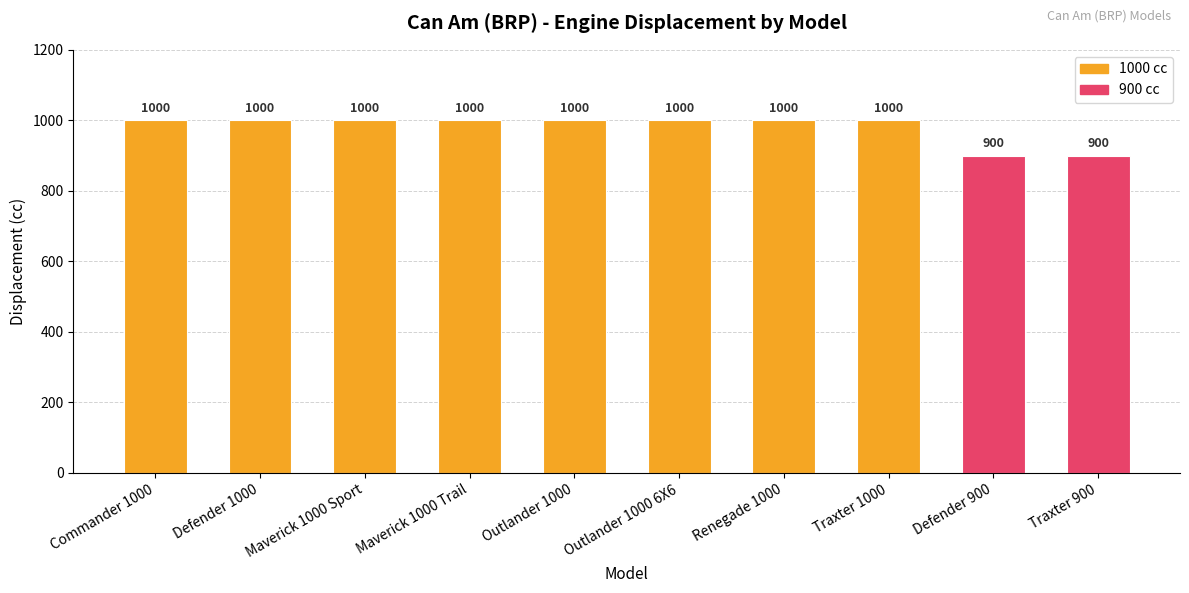

How many bars are there in total?

10